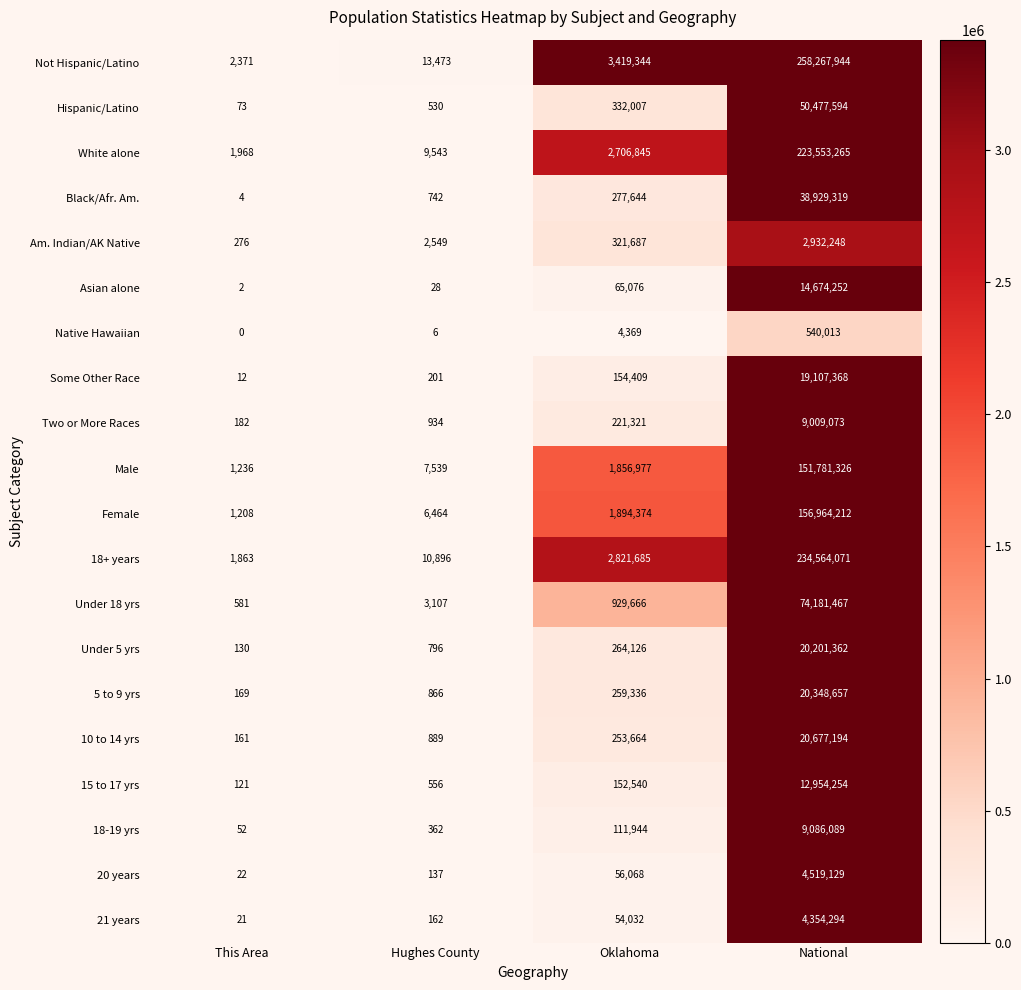

What is the difference between the highest and lowest values at This Area?

2371